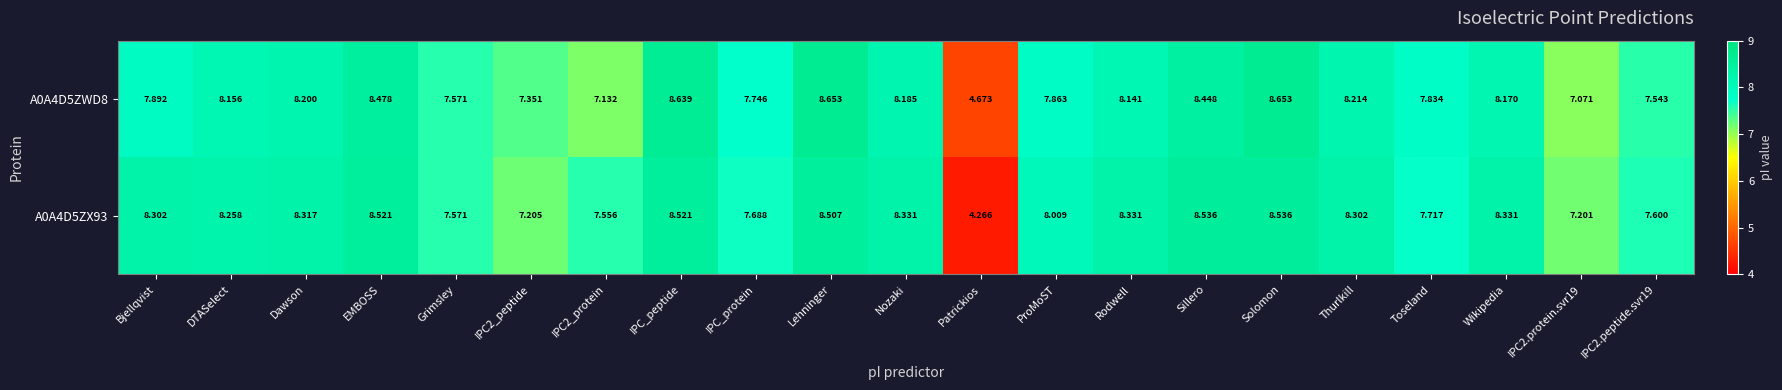

Is the value of A0A4D5ZWD8 at IPC2.peptide.svr19 greater than the value of A0A4D5ZX93 at Grimsley?

No